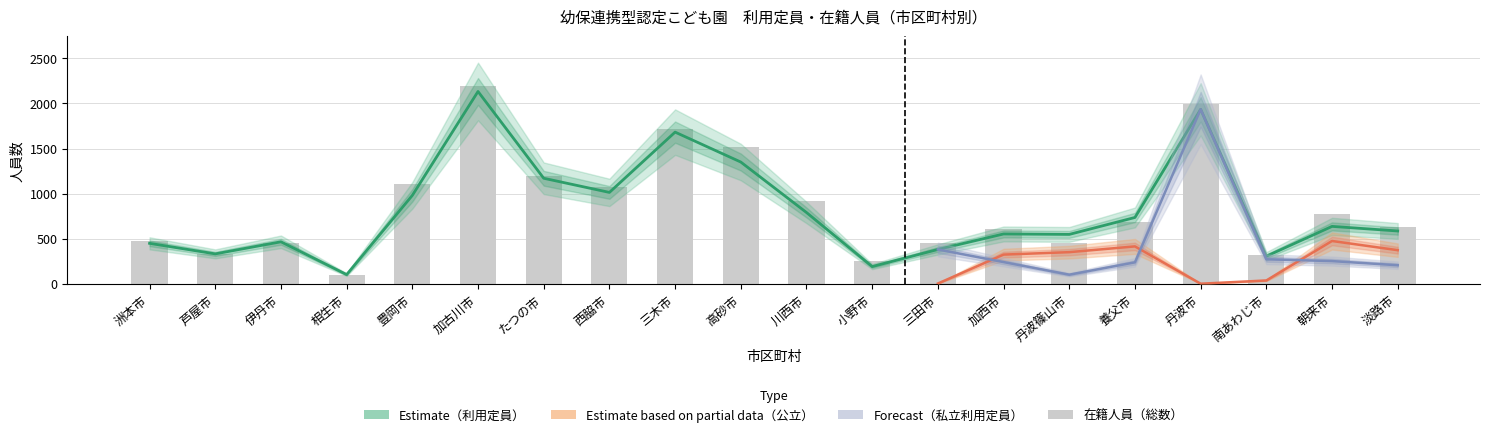

What is the maximum value shown in the chart?

2198